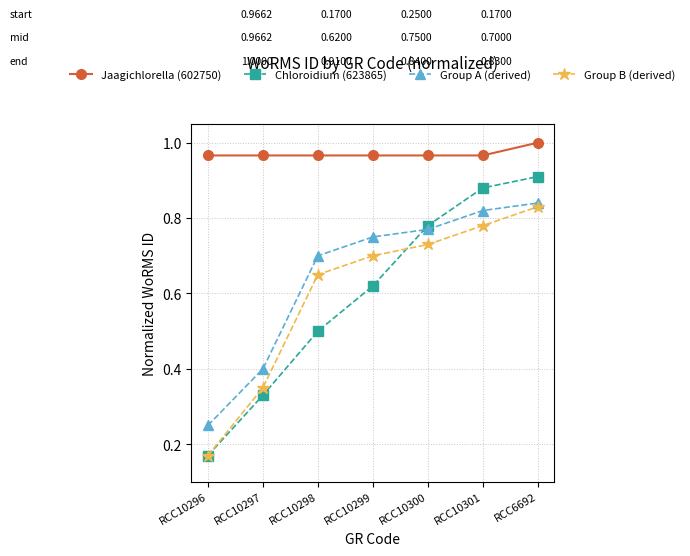

What is the sum of all Jaagichlorella (602750) values?

6.8